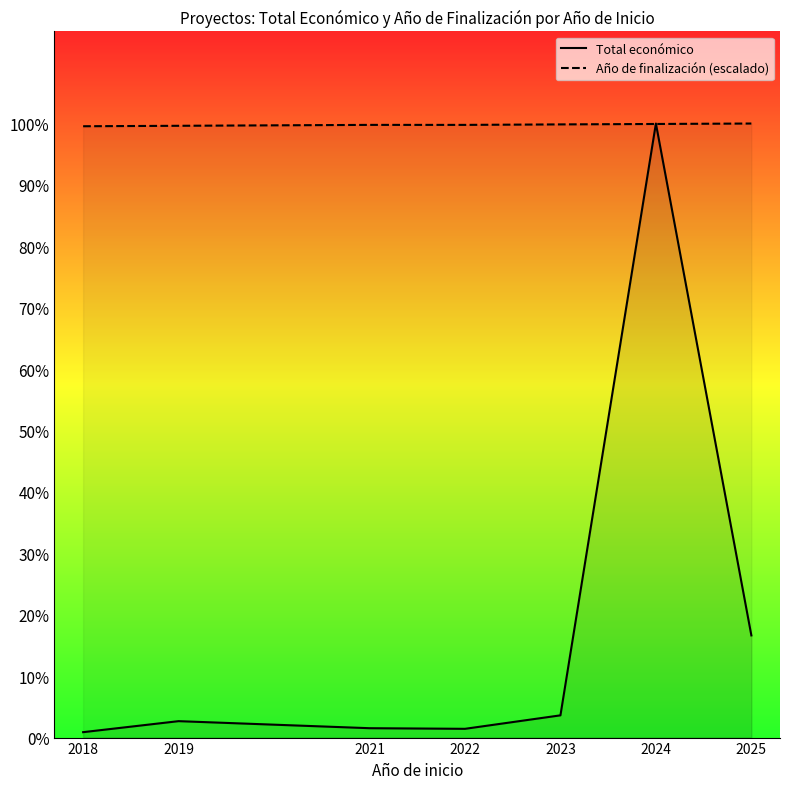

True or false: Año de finalización (escalado) has more than 1 interior local peaks.

False